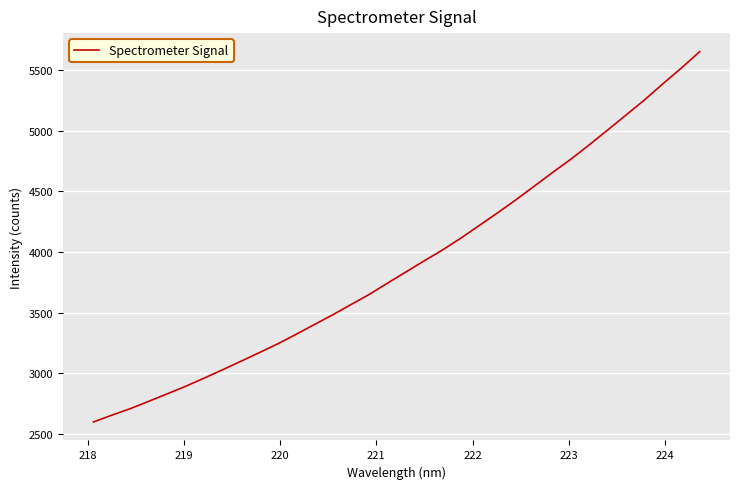

What is the difference between the maximum and minimum values?

3052.1